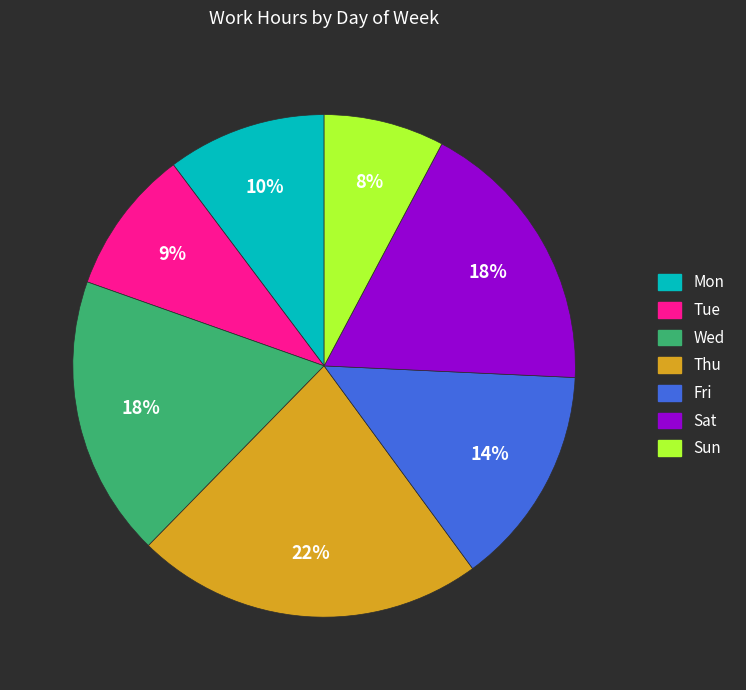

How many slices are in this pie chart?

7